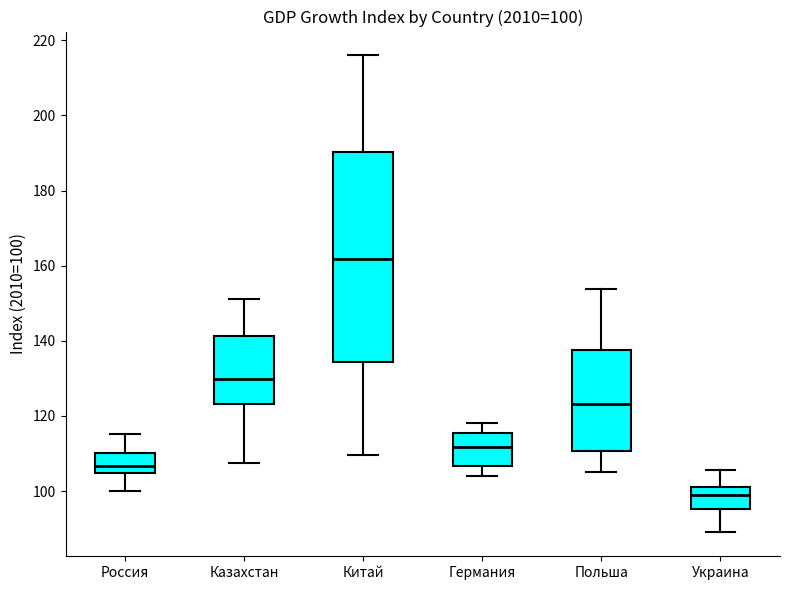

Which box's median line is the lowest?

Украина